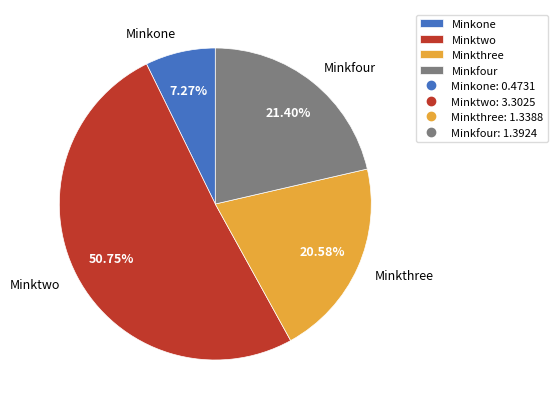

Rank the categories by value from lowest to highest.

Minkone, Minkthree, Minkfour, Minktwo